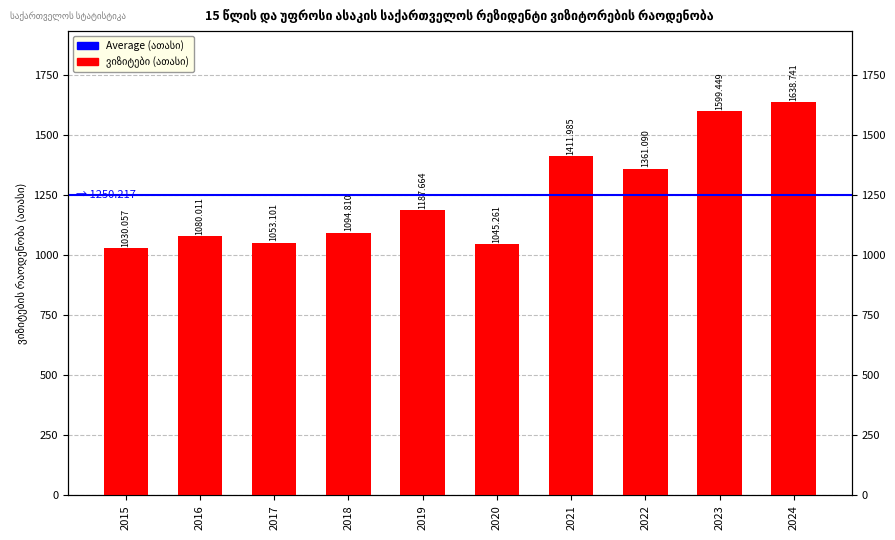

Rank the categories by value from lowest to highest.

2015, 2020, 2017, 2016, 2018, 2019, 2022, 2021, 2023, 2024